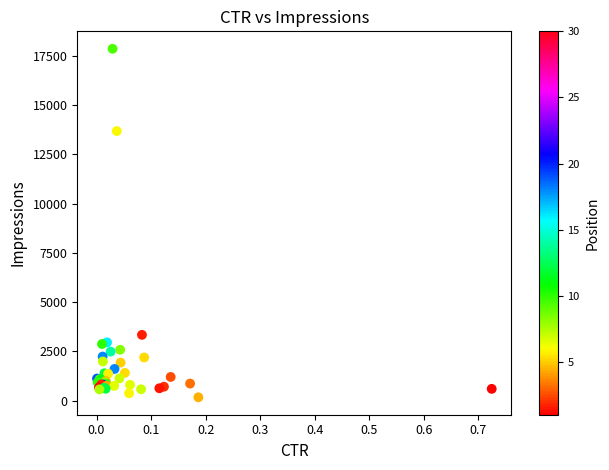

What Y value in the scatter plot is closest to 9014?

13684